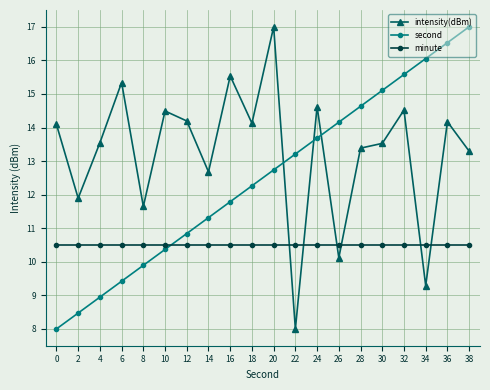

Where is the first local maximum for intensity(dBm)?

6